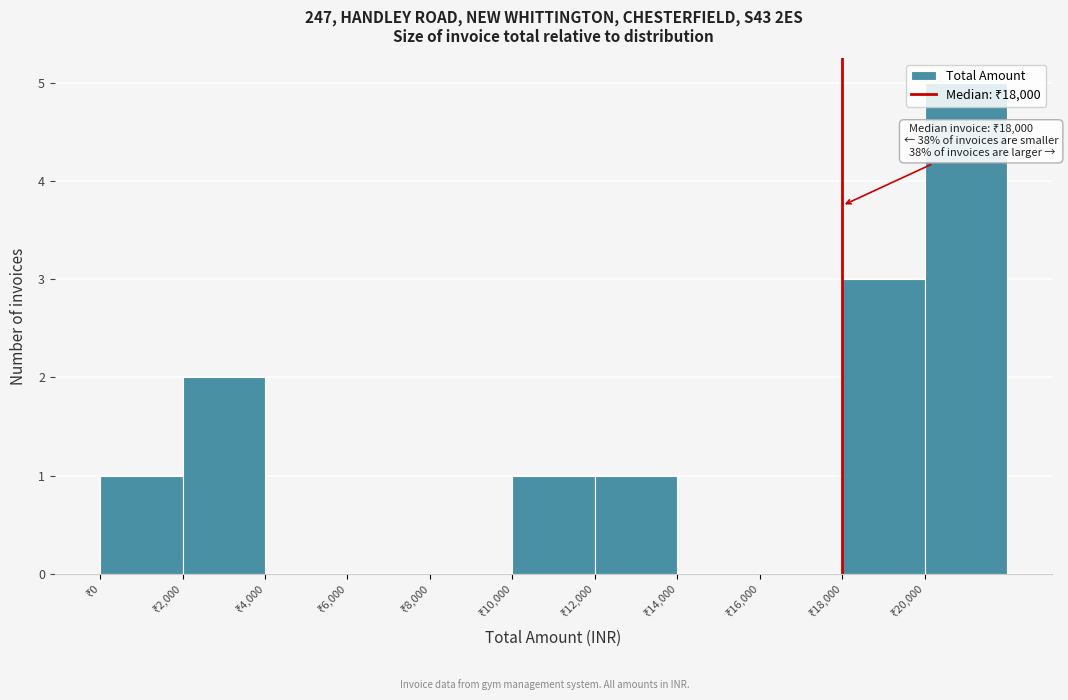

Which range on the x-axis has the tallest bar?

20000 to 22000